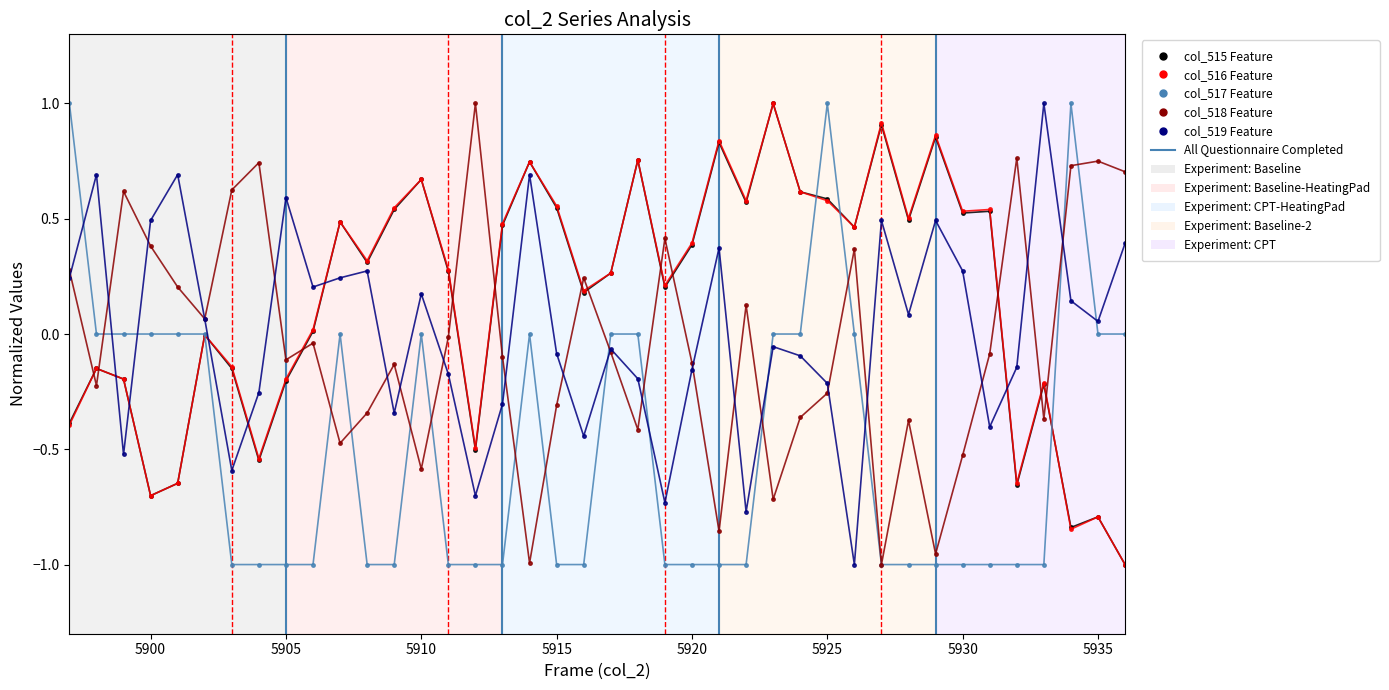

True or false: col_518 Feature has more than 1 points higher than both neighbors.

True